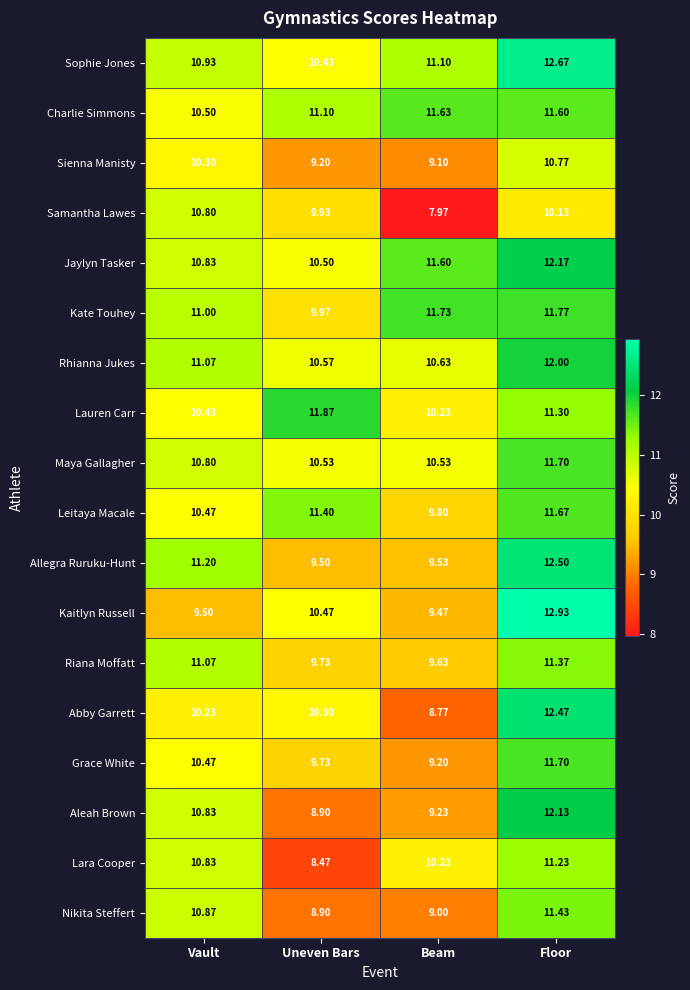

Is the value of Sienna Manisty at Uneven Bars greater than the value of Leitaya Macale at Floor?

No